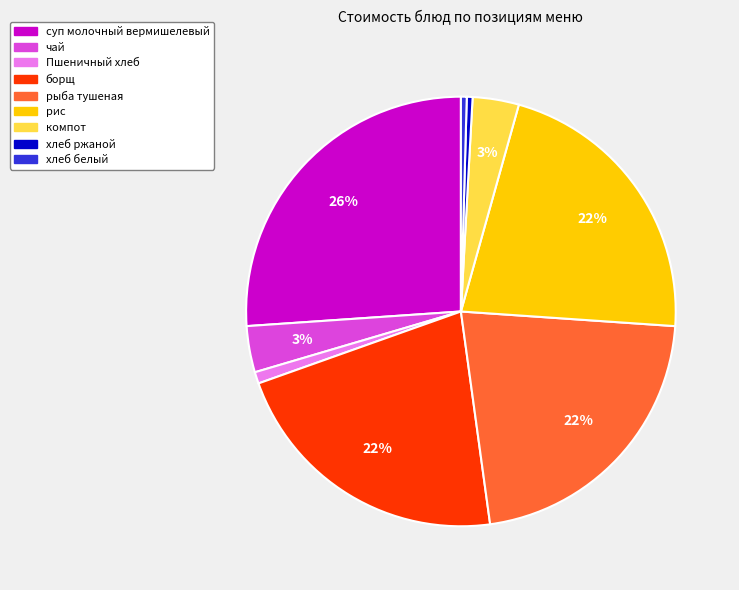

What is the largest slice in the pie chart?

суп молочный вермишелевый